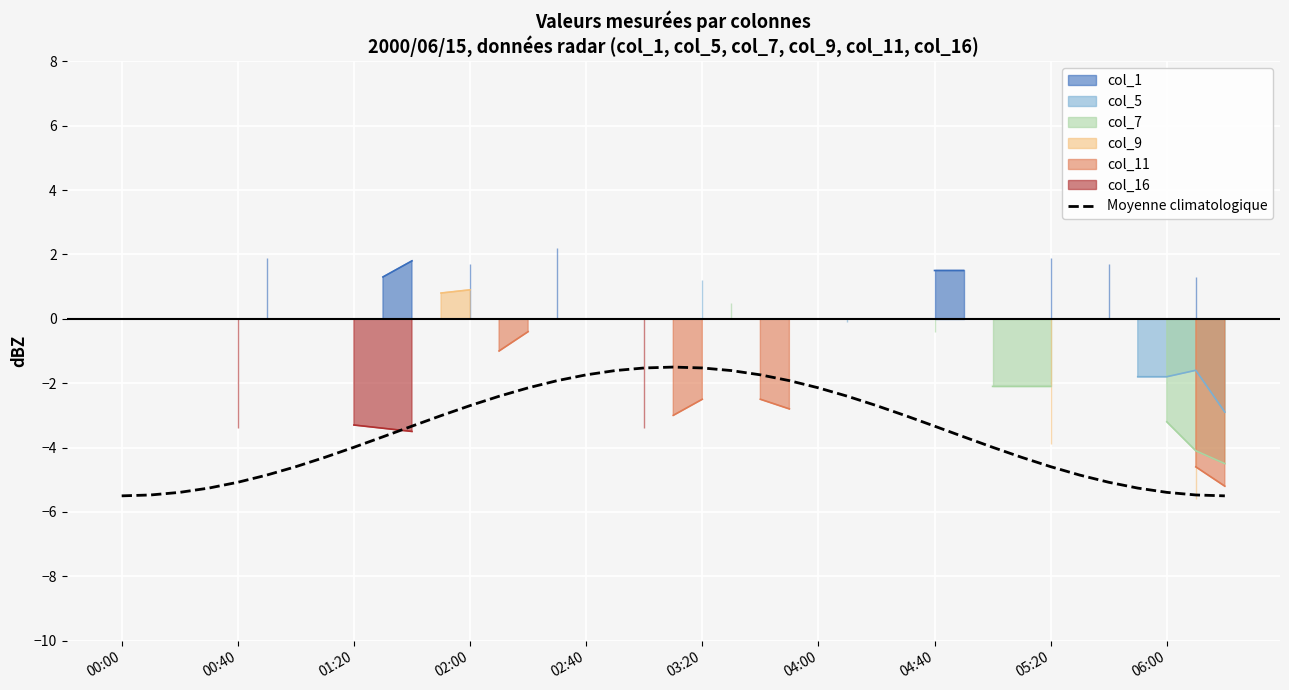

What is the highest value of the Moyenne climatologique series?

-1.5